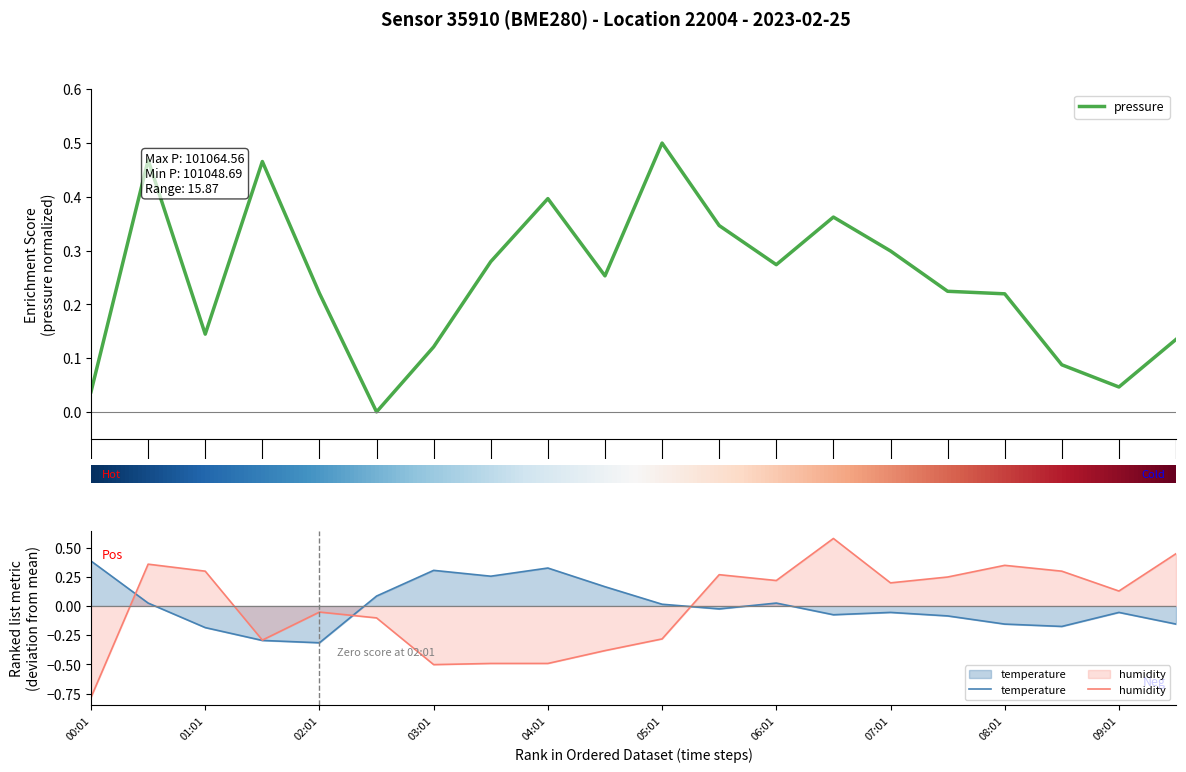

True or false: humidity has more than 1 points higher than both neighbors.

True